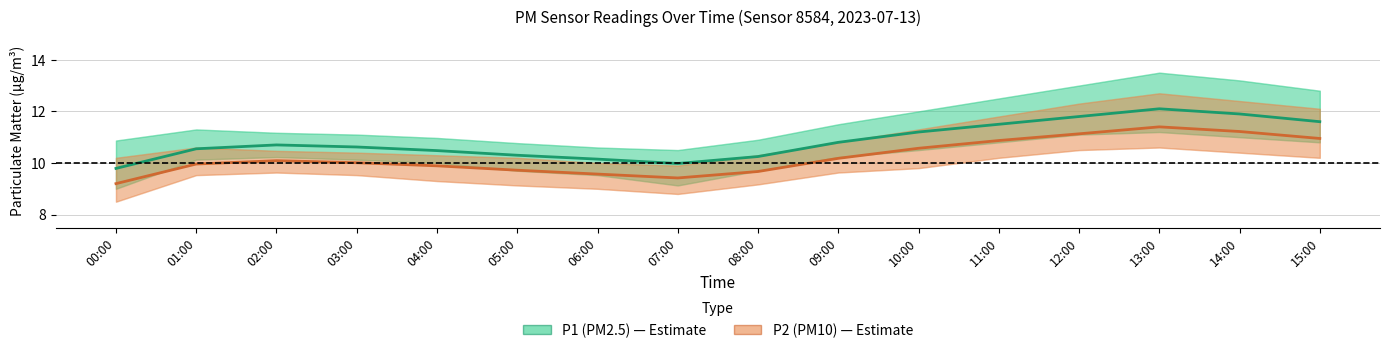

True or false: P2 (PM10) has more than 0 points higher than both neighbors.

True